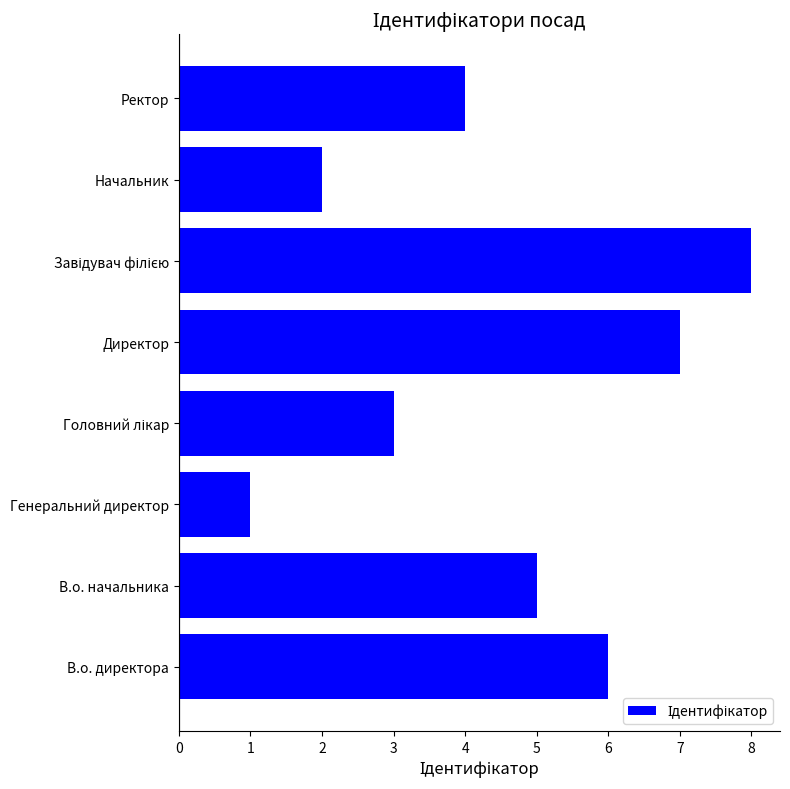

Between Генеральний директор and Начальник, which is larger?

Начальник